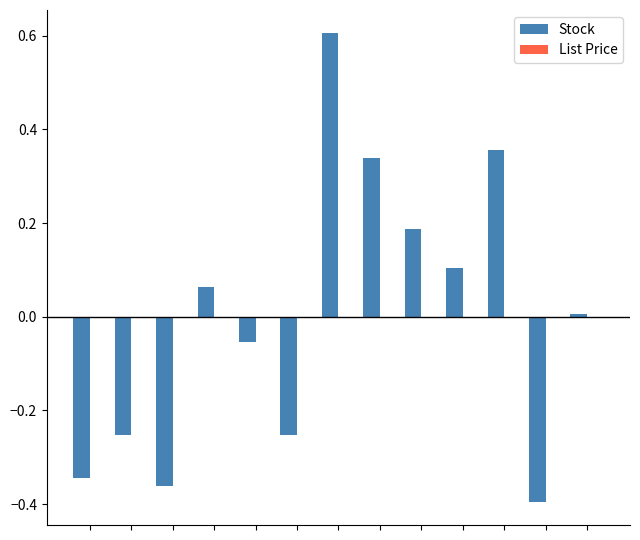

Reading left to right, transcribe all the data shown in this chart.

Stock: -0.3	-0.3	-0.4	0.1	-0.1	-0.3	0.6	0.3	0.2	0.1	0.4	-0.4	0.0
List Price: 0.0	0.0	0.0	0.0	0.0	0.0	0.0	0.0	0.0	0.0	0.0	0.0	0.0